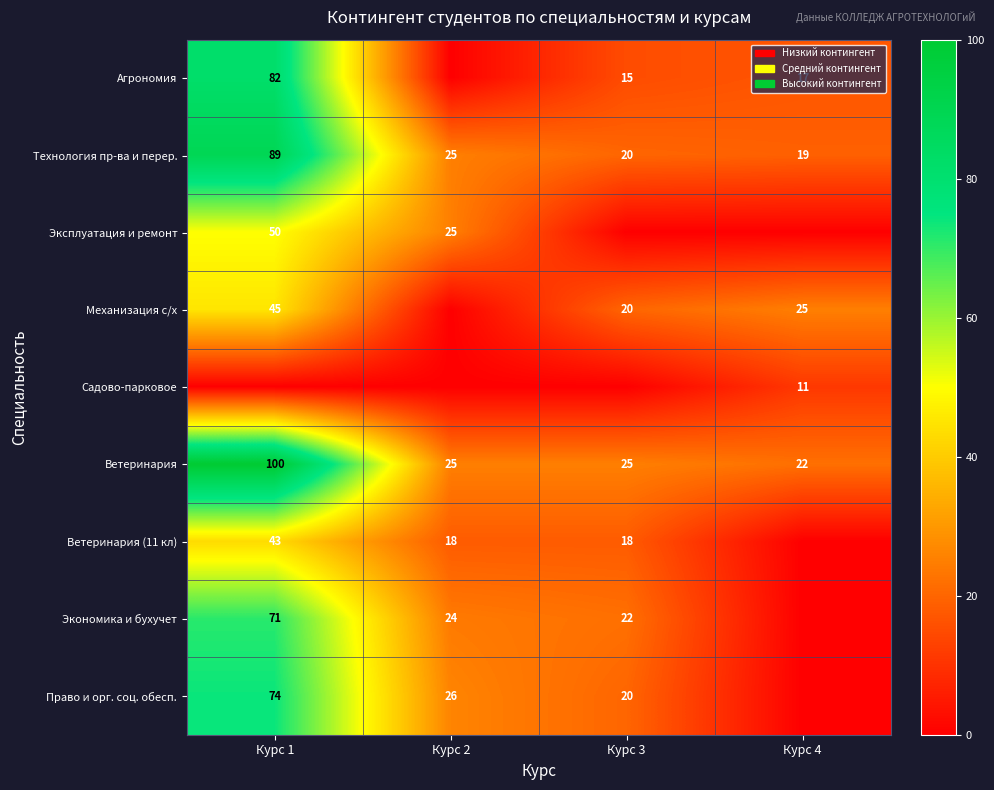

The value of Агрономия at Курс 1 is 82. True or false?

True